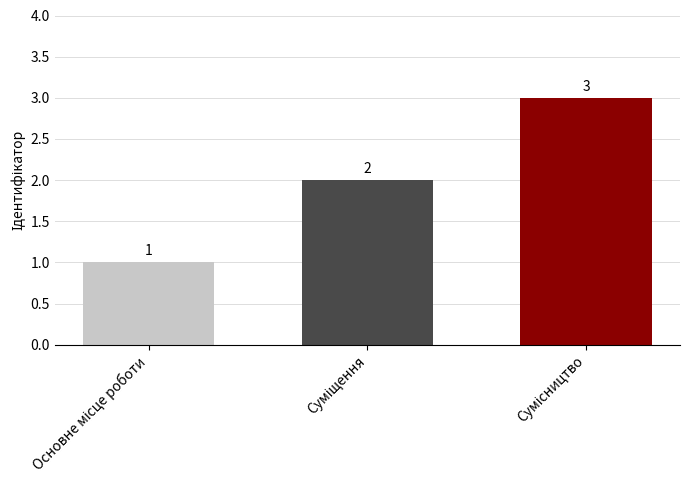

What is the sum of all values?

6